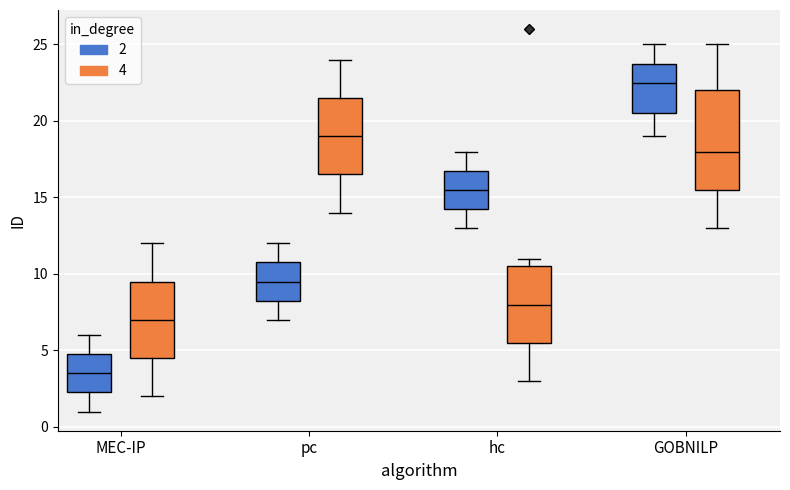

Which box is the tallest, from its lower edge to its upper edge?

GOBNILP (4)